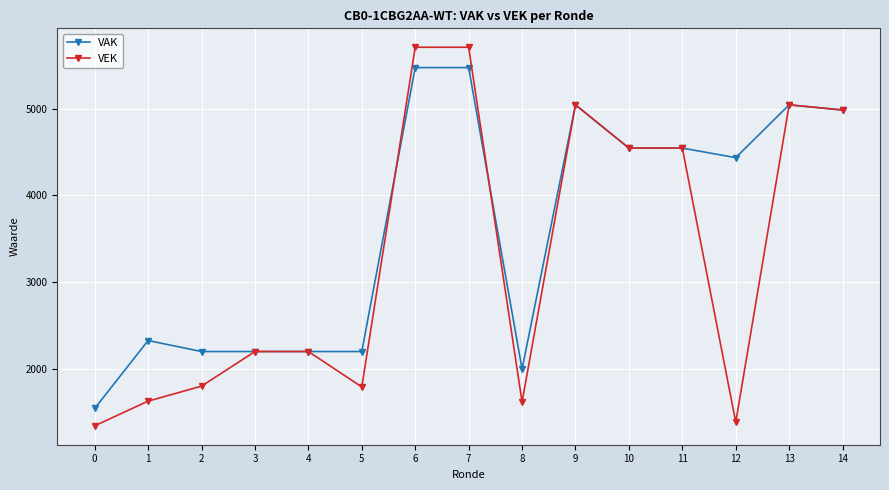

List the series in order of their overall mean, lowest first.

VEK, VAK